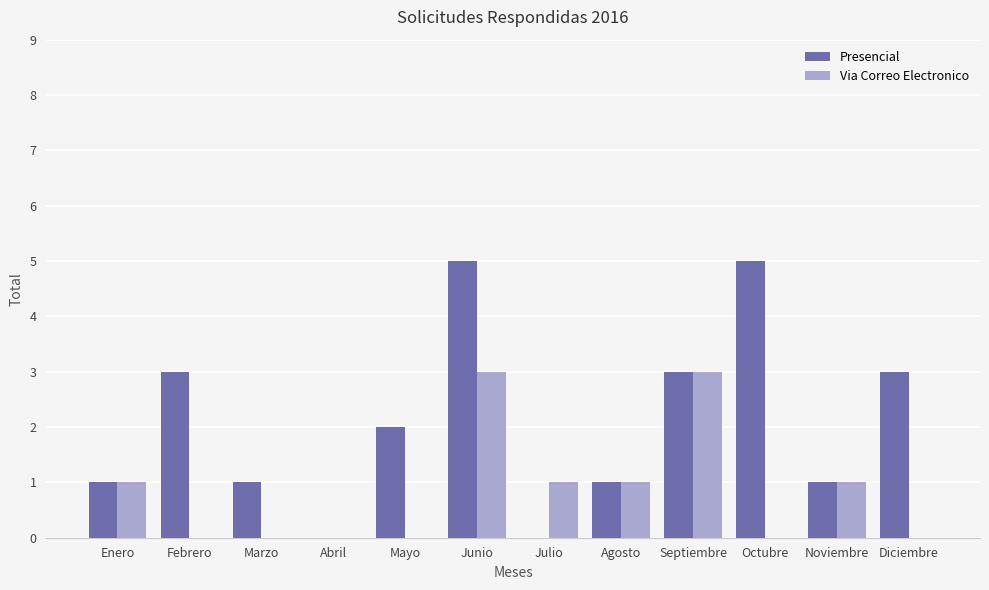

True or false: Via Correo Electronico has a value of -2 at Mayo.

False